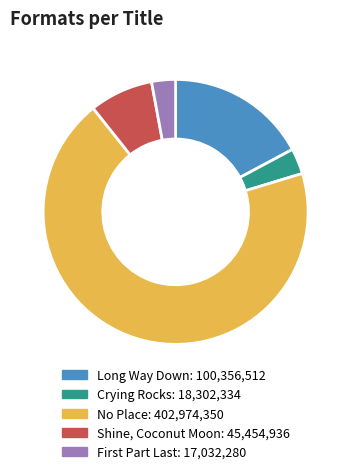

What is the largest slice in the pie chart?

No Place